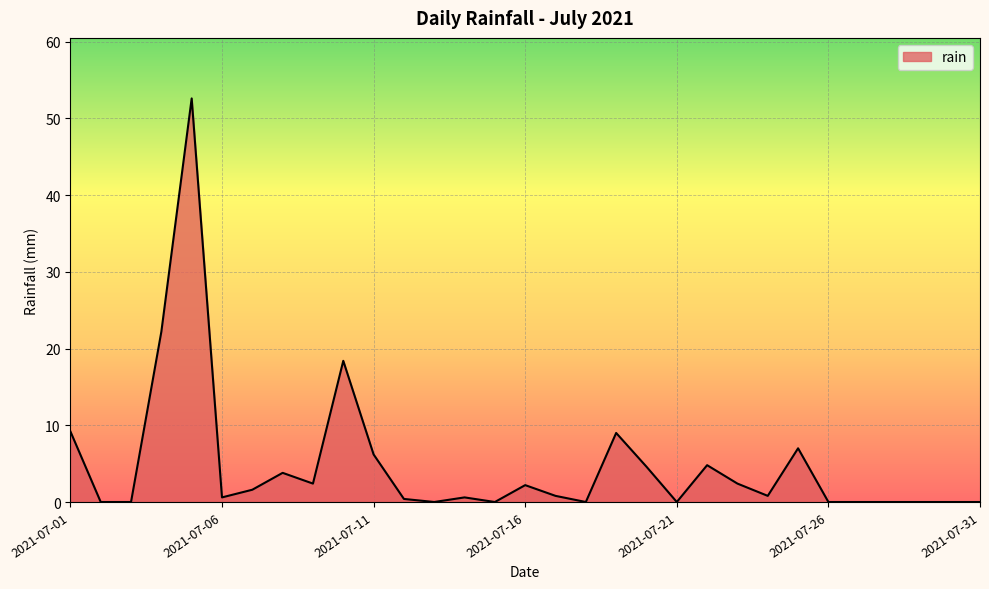

True or false: the data has more than 0 interior local peaks.

True